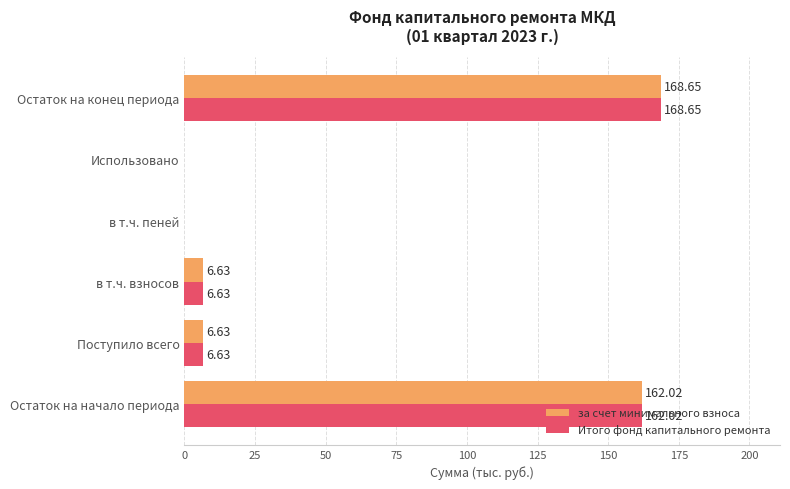

Which category has the highest value in the за счет минимального взноса series?

Остаток на конец периода